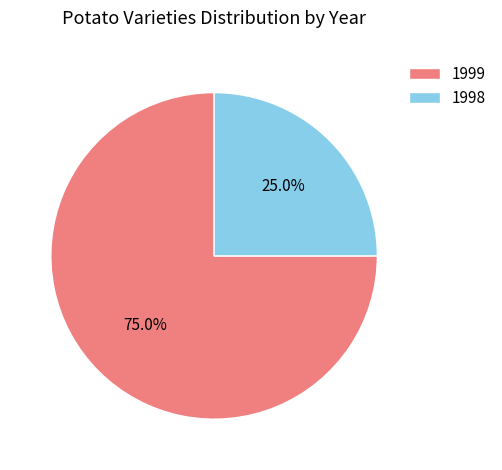

Rank the categories by value from lowest to highest.

1998, 1999